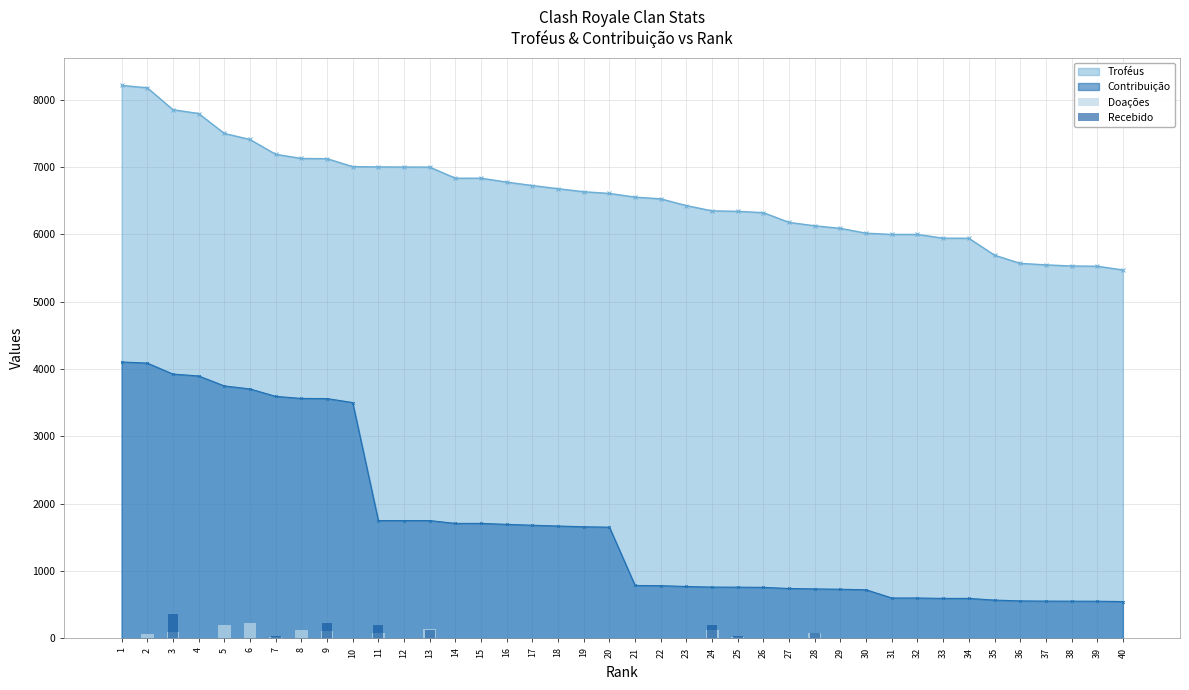

The Doações series shows 0 at 35. True or false?

True